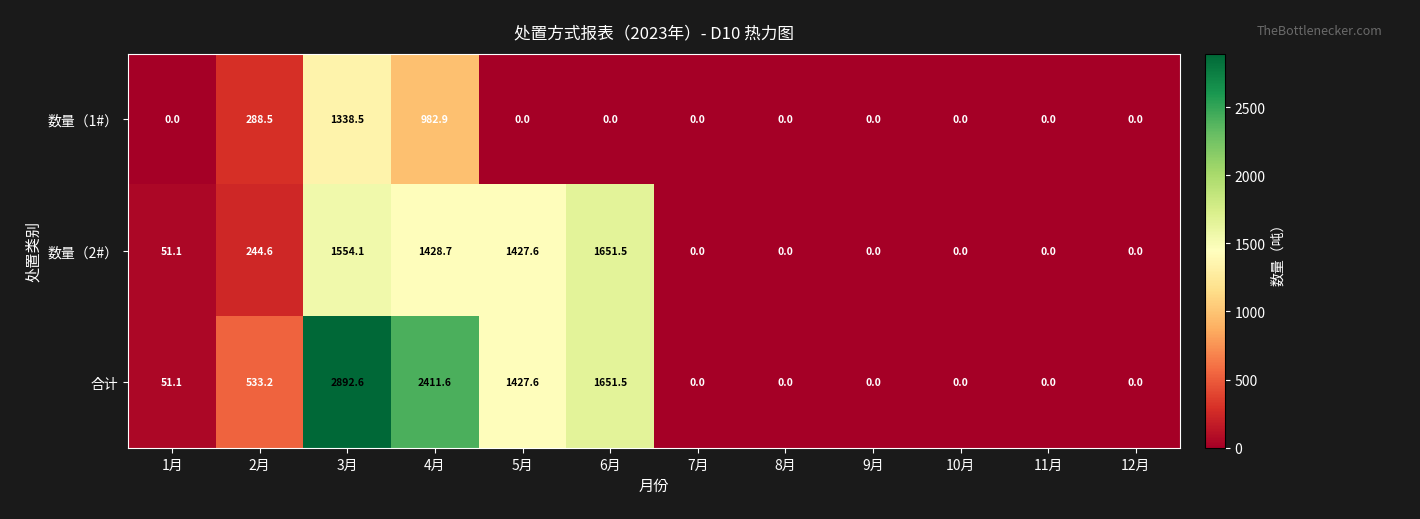

What is the difference between the maximum and second lowest values in the 数量（2#） series?

1651.5